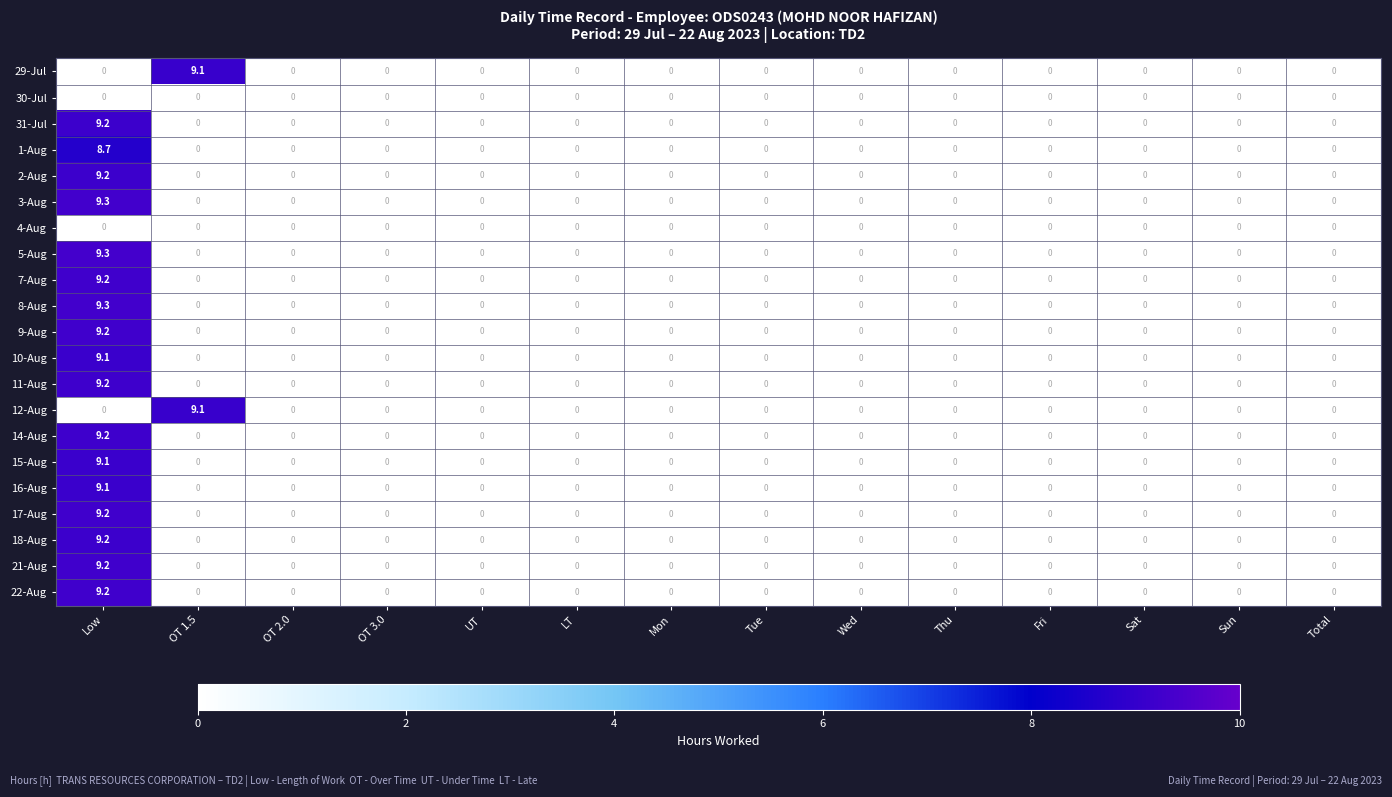

Count the 21-Aug values in the range 0 to 1.

13